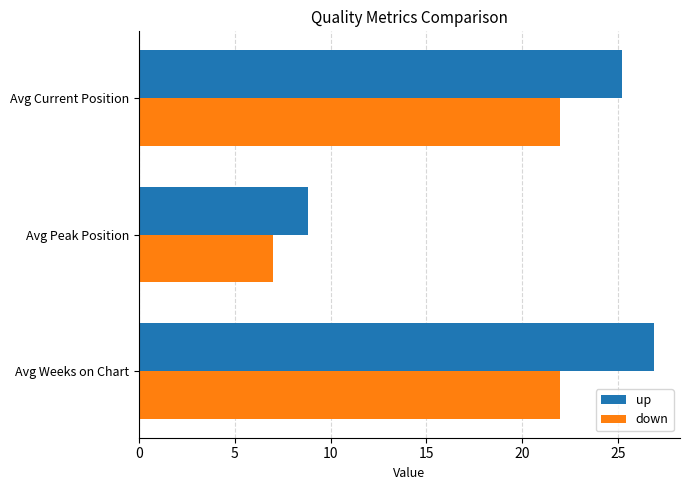

The value of up at Avg Current Position is 25.2. True or false?

True